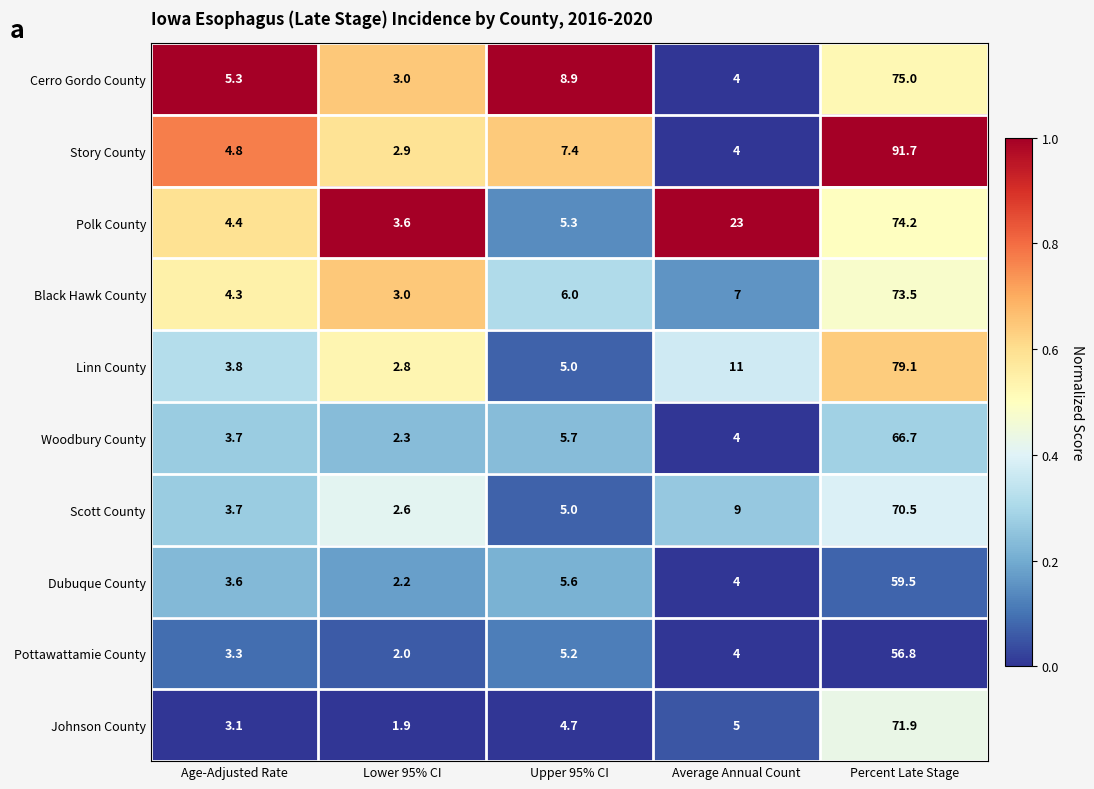

Rank the categories by Black Hawk County value from lowest to highest.

Lower 95% CI, Age-Adjusted Rate, Upper 95% CI, Average Annual Count, Percent Late Stage